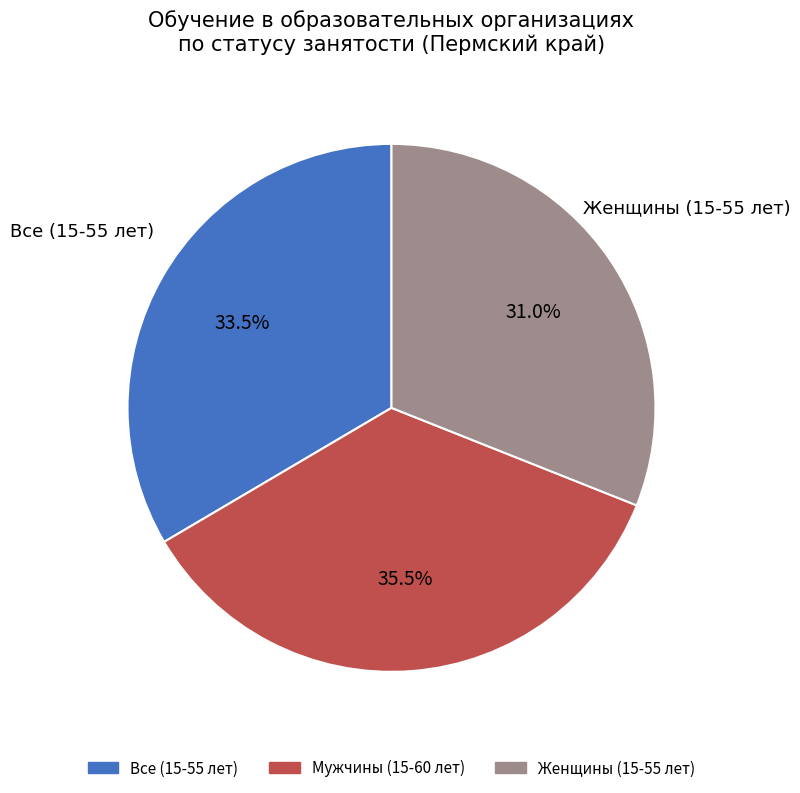

True or false: Женщины (15-55 лет) accounts for 43% of the total.

False